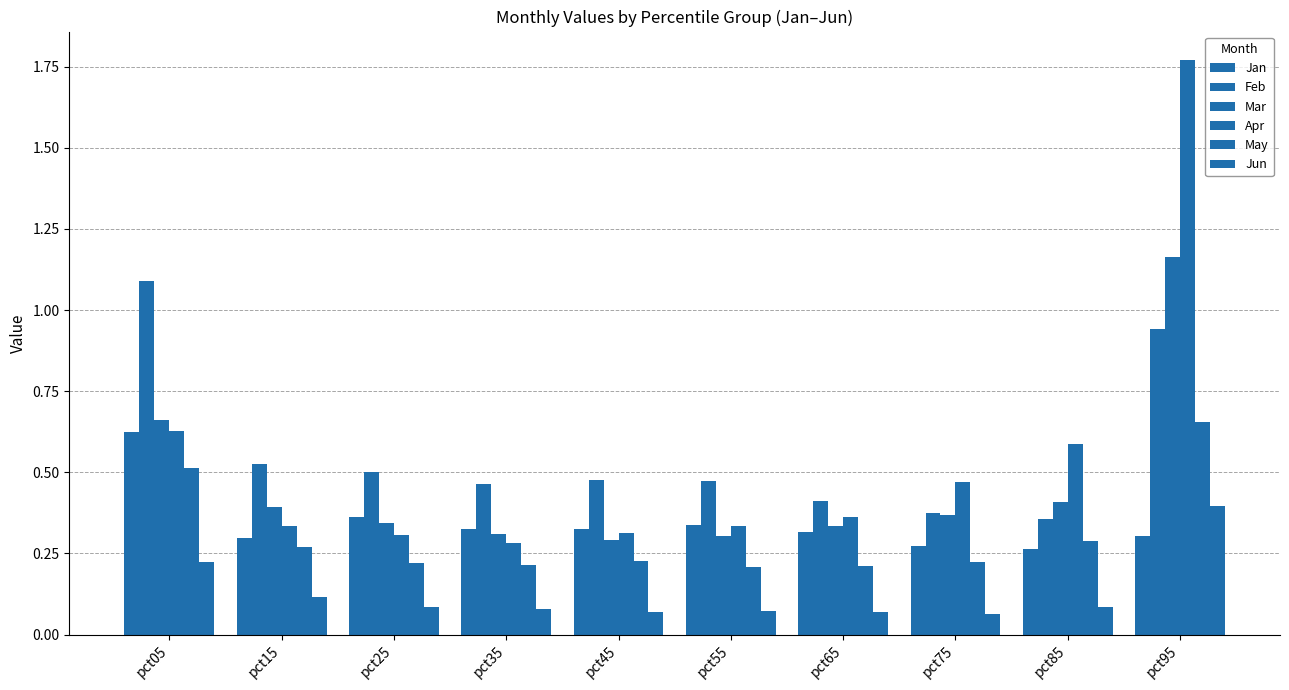

Reading right to left, transcribe all the data shown in this chart.

Jan: pct95=0.3	pct85=0.3	pct75=0.3	pct65=0.3	pct55=0.3	pct45=0.3	pct35=0.3	pct25=0.4	pct15=0.3	pct05=0.6
Feb: pct95=0.9	pct85=0.4	pct75=0.4	pct65=0.4	pct55=0.5	pct45=0.5	pct35=0.5	pct25=0.5	pct15=0.5	pct05=1.1
Mar: pct95=1.2	pct85=0.4	pct75=0.4	pct65=0.3	pct55=0.3	pct45=0.3	pct35=0.3	pct25=0.3	pct15=0.4	pct05=0.7
Apr: pct95=1.8	pct85=0.6	pct75=0.5	pct65=0.4	pct55=0.3	pct45=0.3	pct35=0.3	pct25=0.3	pct15=0.3	pct05=0.6
May: pct95=0.7	pct85=0.3	pct75=0.2	pct65=0.2	pct55=0.2	pct45=0.2	pct35=0.2	pct25=0.2	pct15=0.3	pct05=0.5
Jun: pct95=0.4	pct85=0.1	pct75=0.1	pct65=0.1	pct55=0.1	pct45=0.1	pct35=0.1	pct25=0.1	pct15=0.1	pct05=0.2